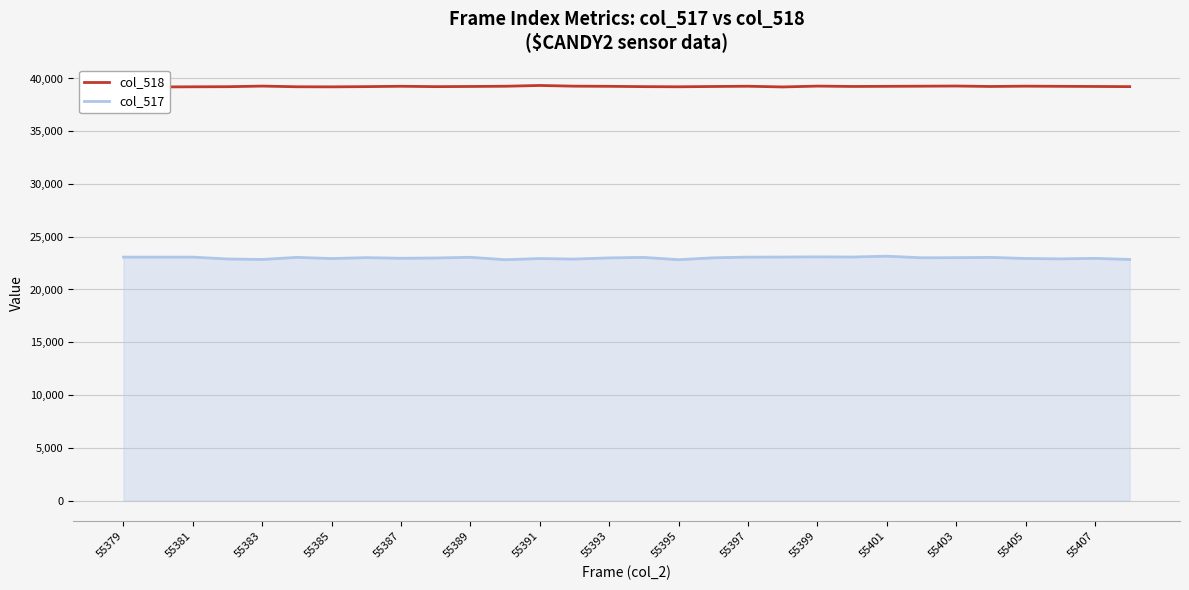

What is the lowest value of the col_517 series?

22824